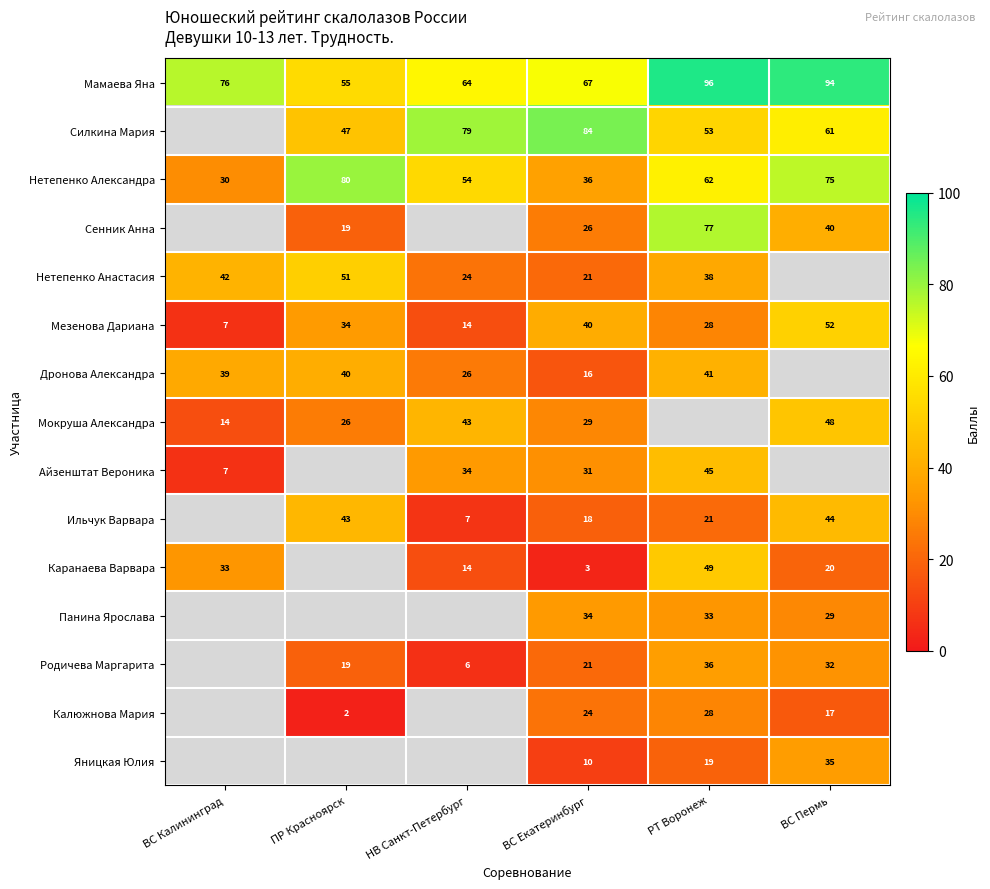

At which label is Мамаева Яна closest to 75?

ВС Калининград